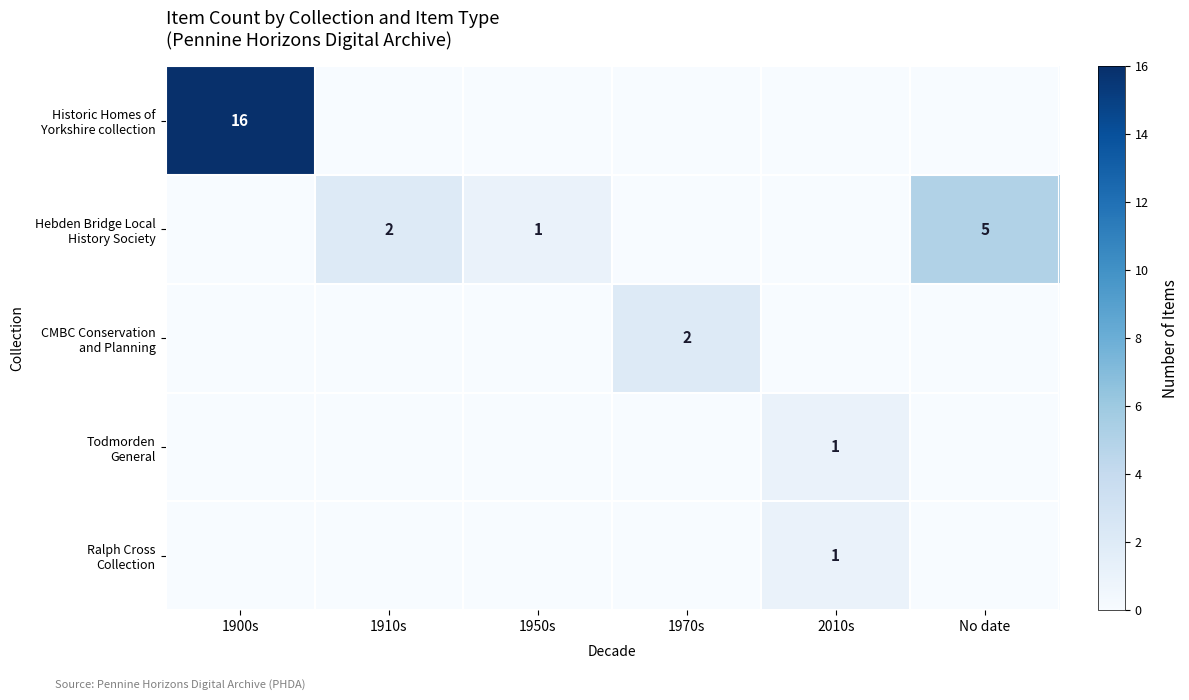

Between 1950s and 1910s, which is larger?

1950s